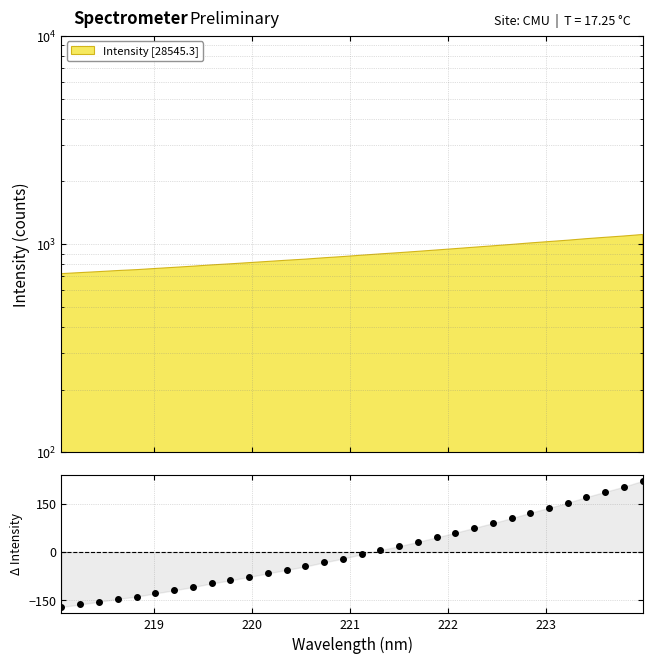

The chart shows a value of -67.2 at 218.6332. True or false?

False